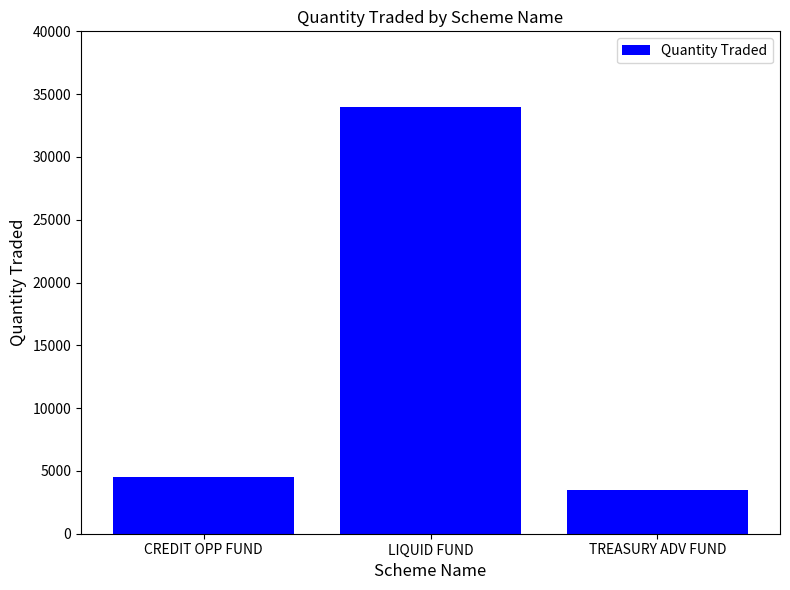

The value at LIQUID FUND is 34000. True or false?

True